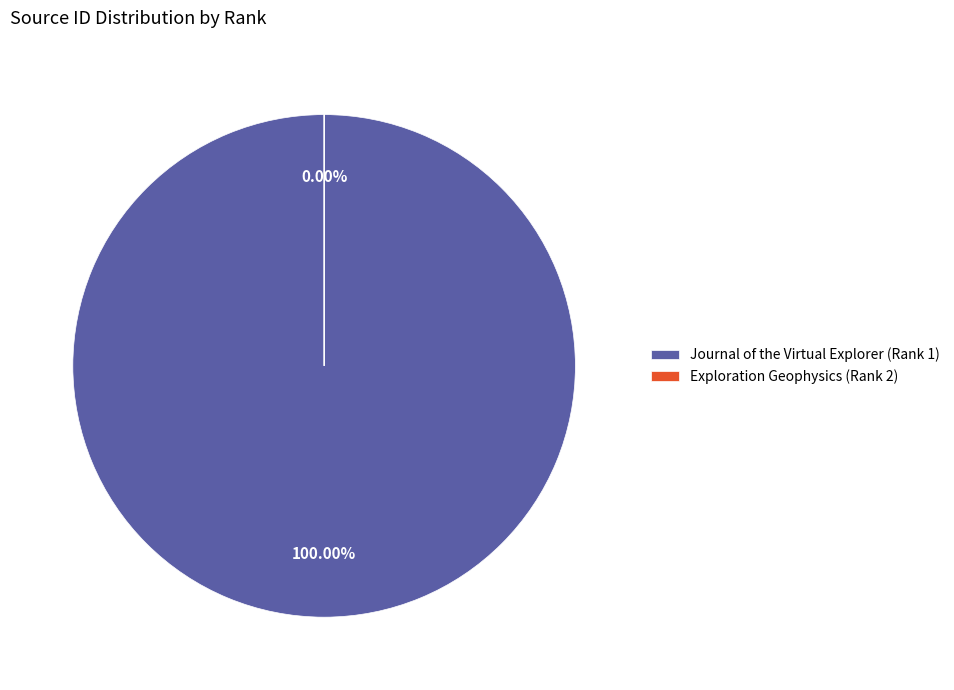

Is the sum of Journal of the Virtual Explorer (Rank 1) and Exploration Geophysics (Rank 2) greater than half?

Yes